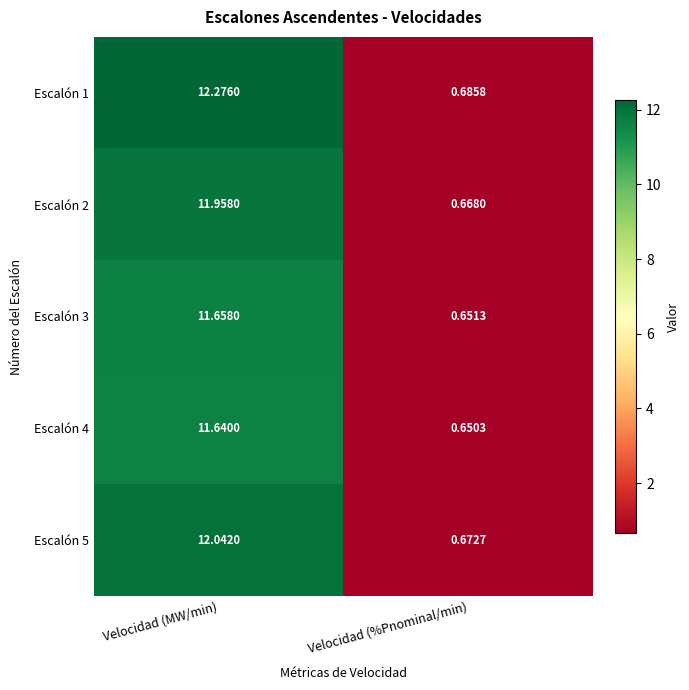

Which series has the largest total across all categories?

Escalón 1